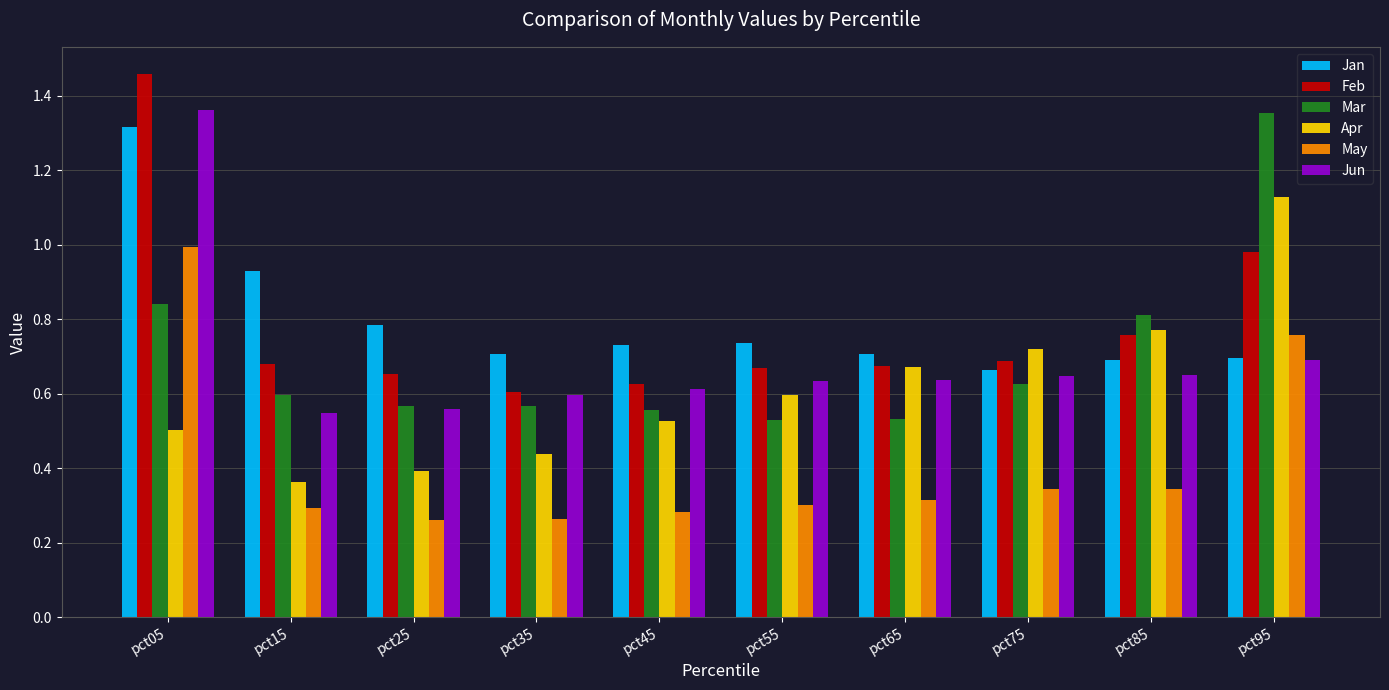

Is the value of Jun at pct05 greater than the value of May at pct65?

Yes